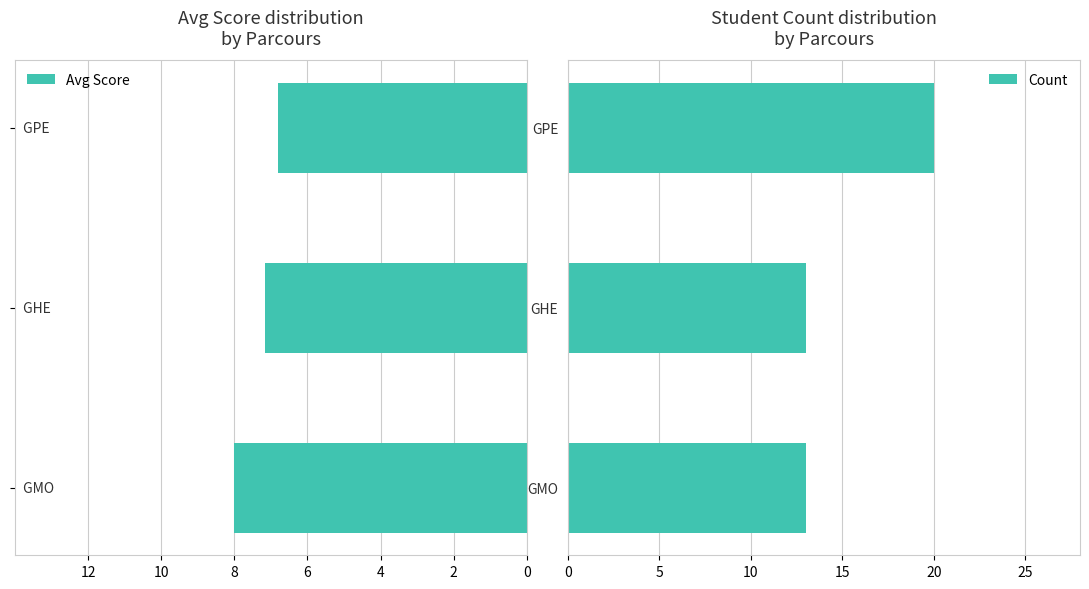

Rank the series by their maximum value, from highest to lowest.

Count, Avg Score